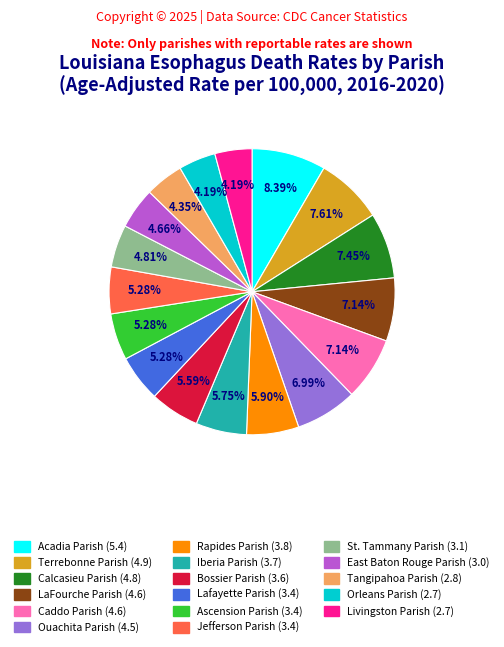

To the nearest percent, what is the difference between the St. Tammany Parish and Orleans Parish slice percentages?

1%